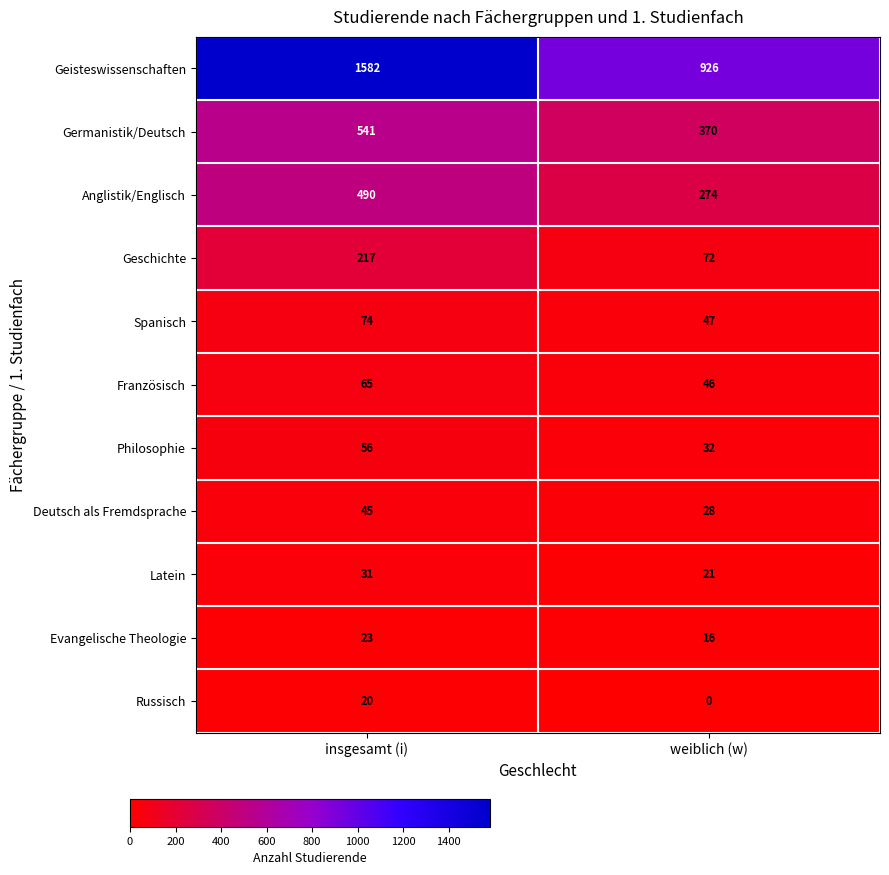

Which series has the largest total across all categories?

Geisteswissenschaften